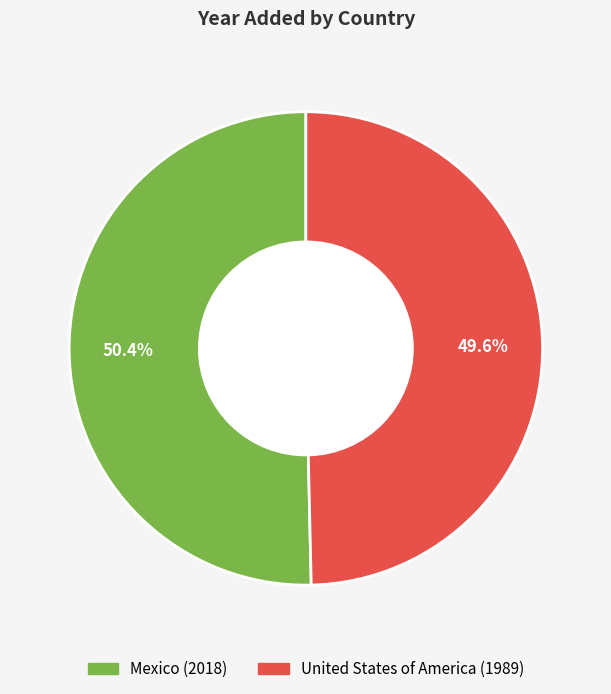

Which category accounts for the majority?

Mexico